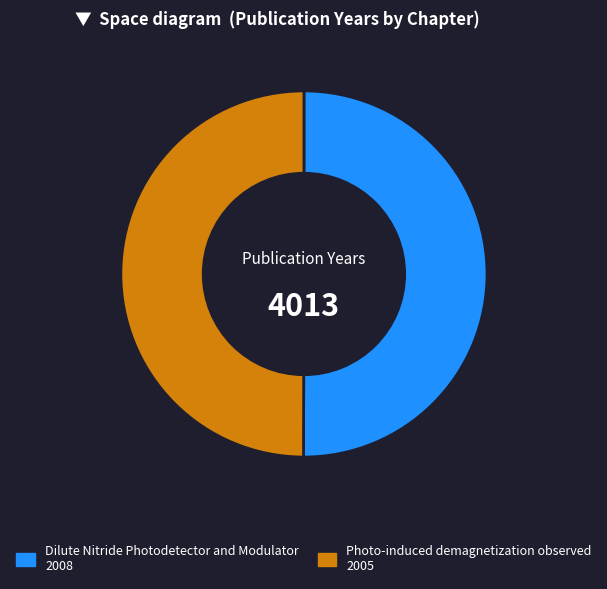

Approximately how many times larger is the value at Dilute Nitride Photodetector and Modulator 2008 compared to Photo-induced demagnetization observed 2005?

1.0